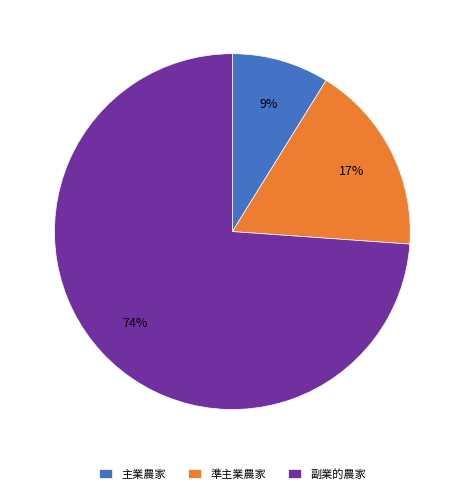

Which has a higher value, 副業的農家 or 準主業農家?

副業的農家